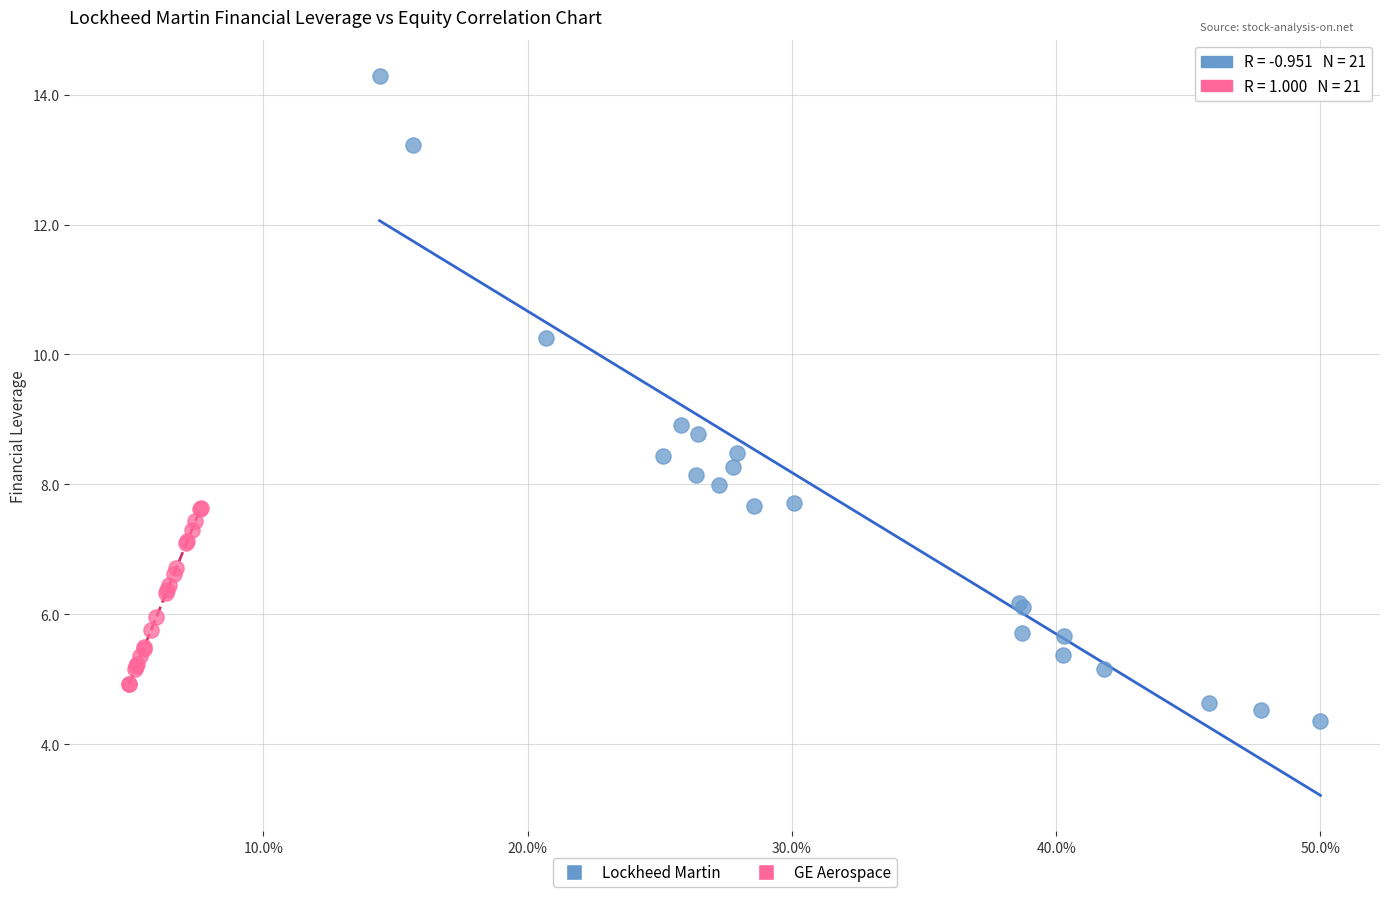

What are all the series names shown in the legend?

Lockheed Martin, GE Aerospace